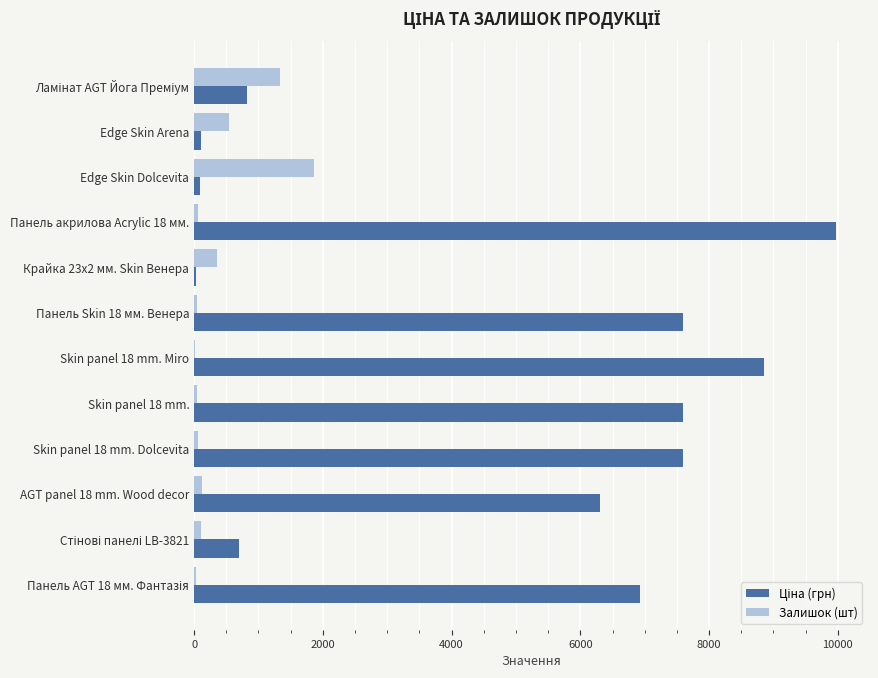

How many data points does each series have?

12